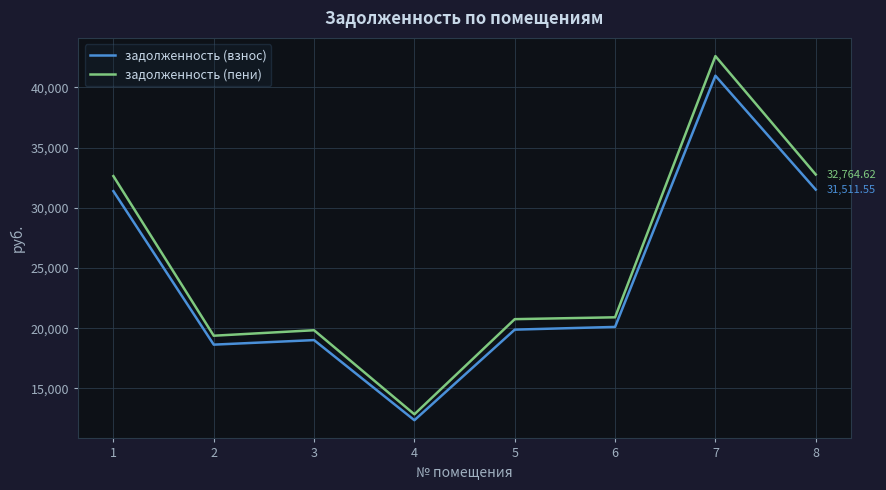

How many lines are shown in the chart?

2